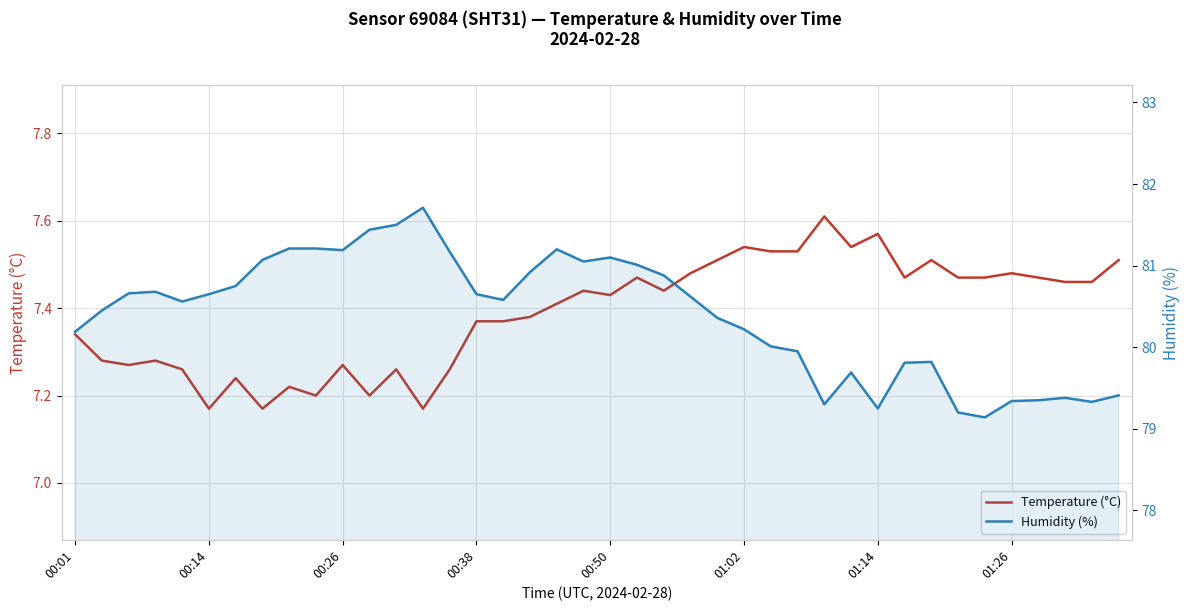

At which category is the sum across all series the highest?

13